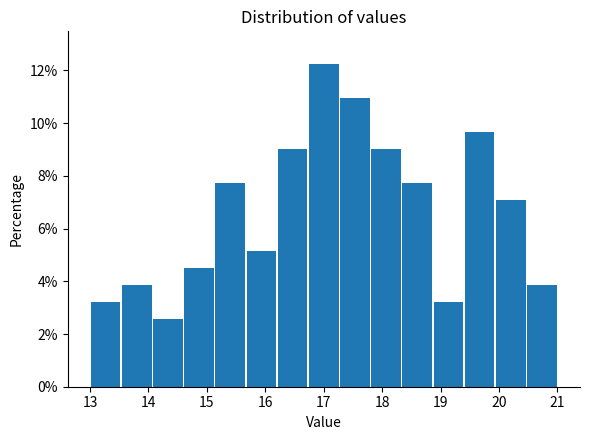

Reading left to right, list every bar in this chart as the range it spans on the x-axis followed by its height. Neither the bar edges nor the heights are printed on the chart, so give them approximately, as read against the axes.

13.0 to 13.5: 3.2
13.5 to 14.1: 3.8
14.1 to 14.6: 2.6
14.6 to 15.1: 4.6
15.1 to 15.7: 7.8
15.7 to 16.2: 5.2
16.2 to 16.7: 9.0
16.7 to 17.3: 12.2
17.3 to 17.8: 11.0
17.8 to 18.3: 9.0
18.3 to 18.9: 7.8
18.9 to 19.4: 3.2
19.4 to 19.9: 9.6
19.9 to 20.5: 7.0
20.5 to 21.0: 3.8